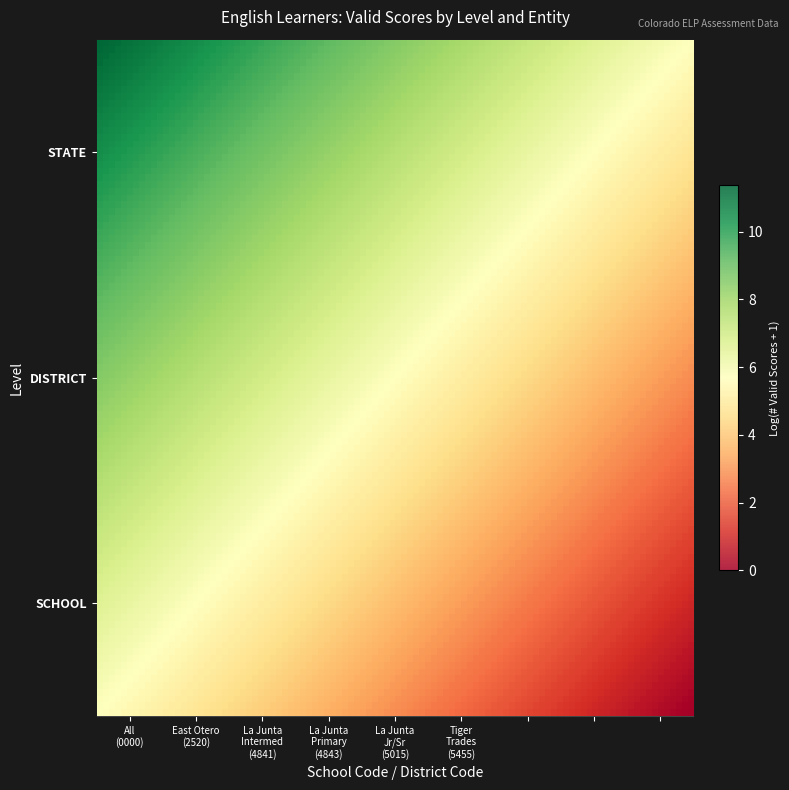

What is the sum of all row_0 values?

11.4